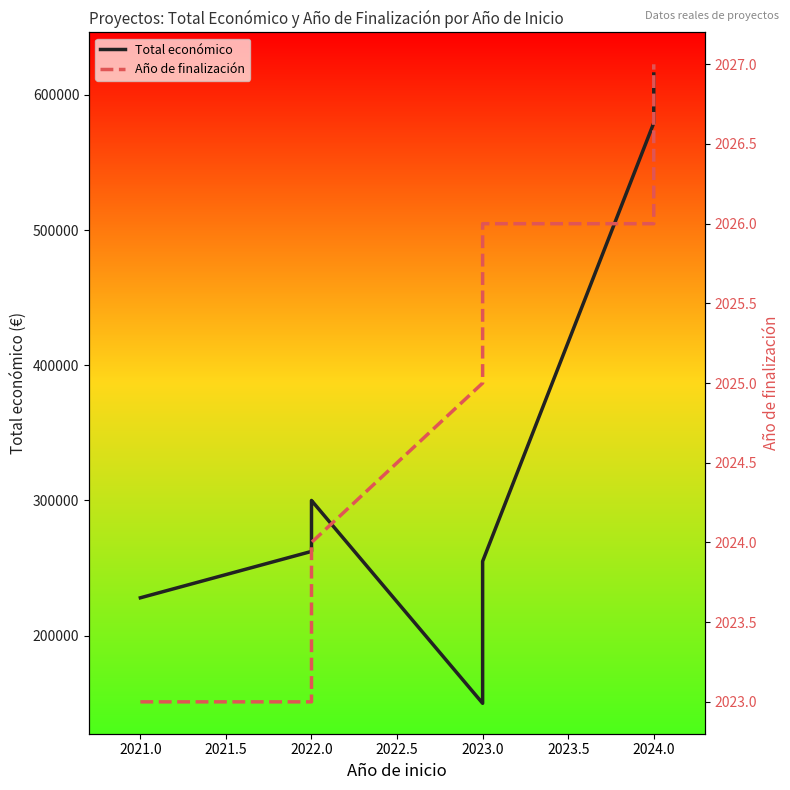

Does the chart display data point markers on the line(s)?

No